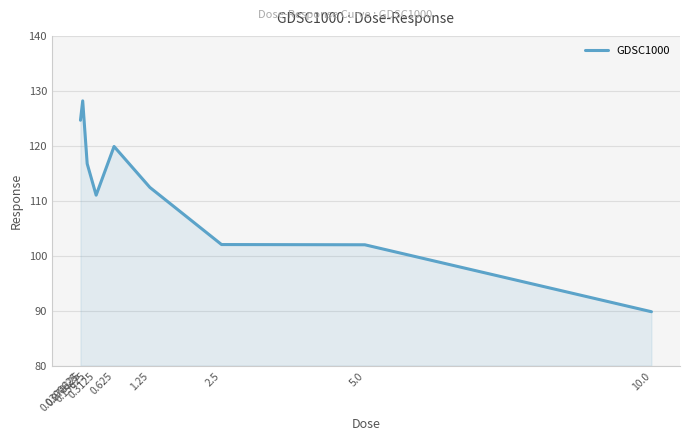

What is the difference between the maximum and minimum values?

38.4